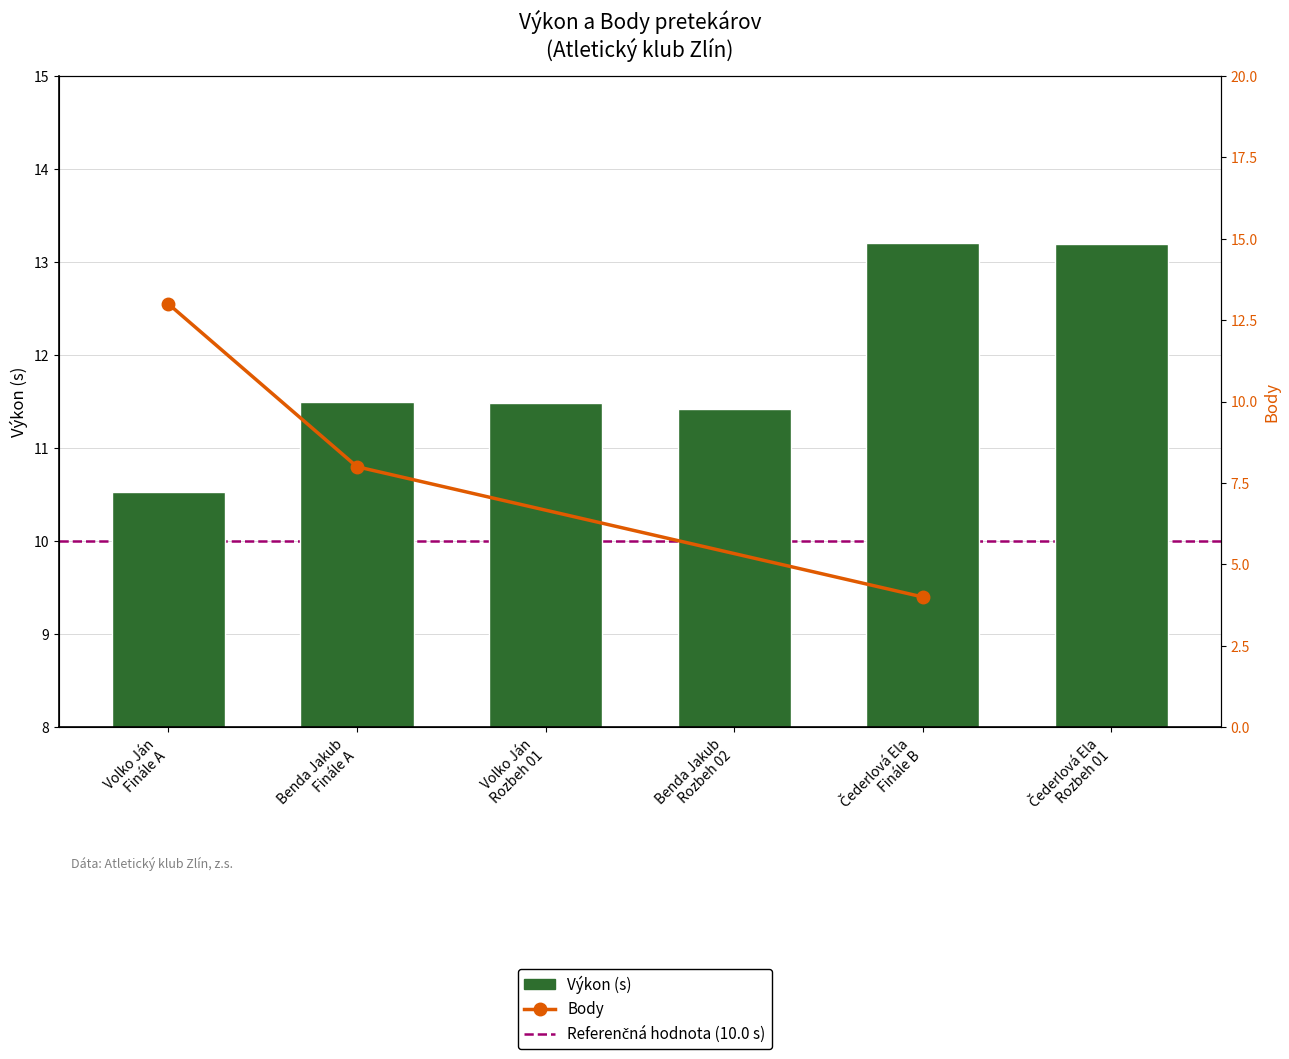

Reading left to right, extract all data points from this chart.

10.5	11.5	11.5	11.4	13.2	13.2